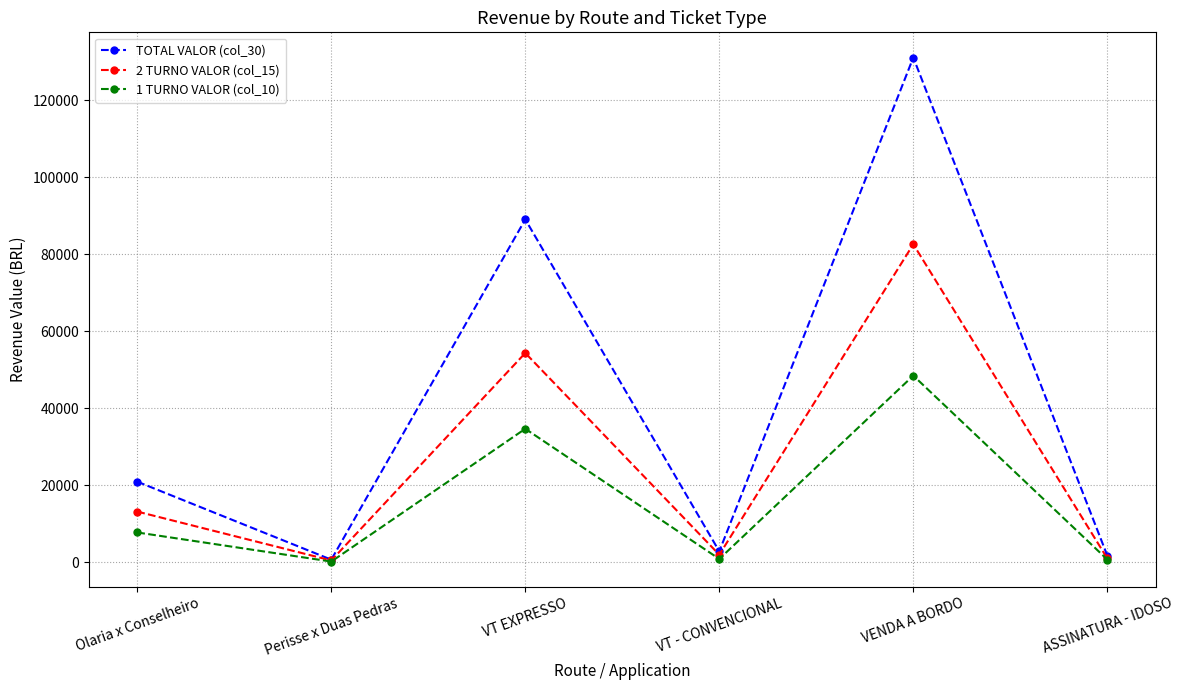

What is the value of the 1 TURNO VALOR (col_10) point at the 2nd from the left?

205.8